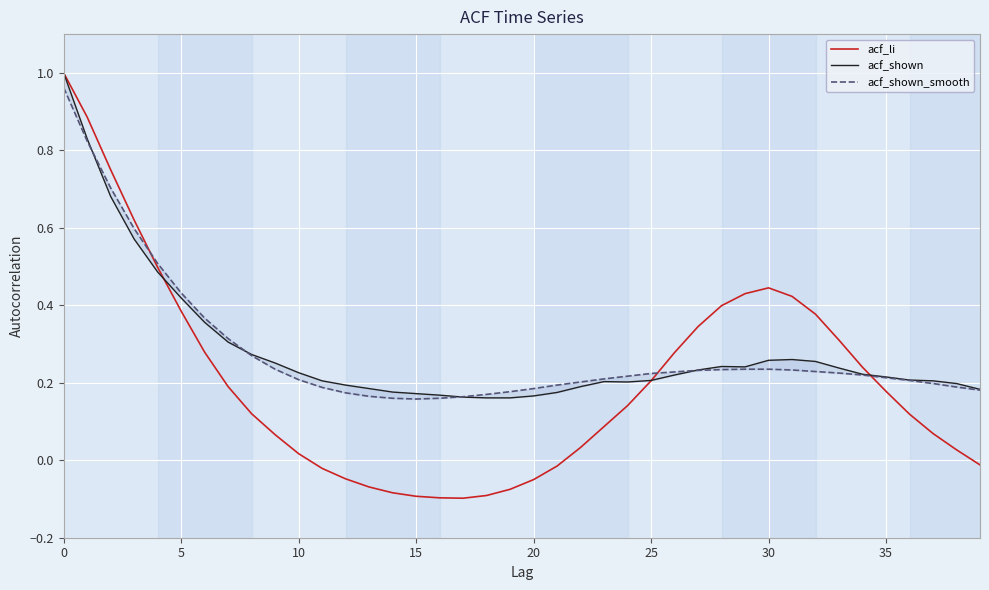

What is the minimum value for acf_shown_smooth?

0.2